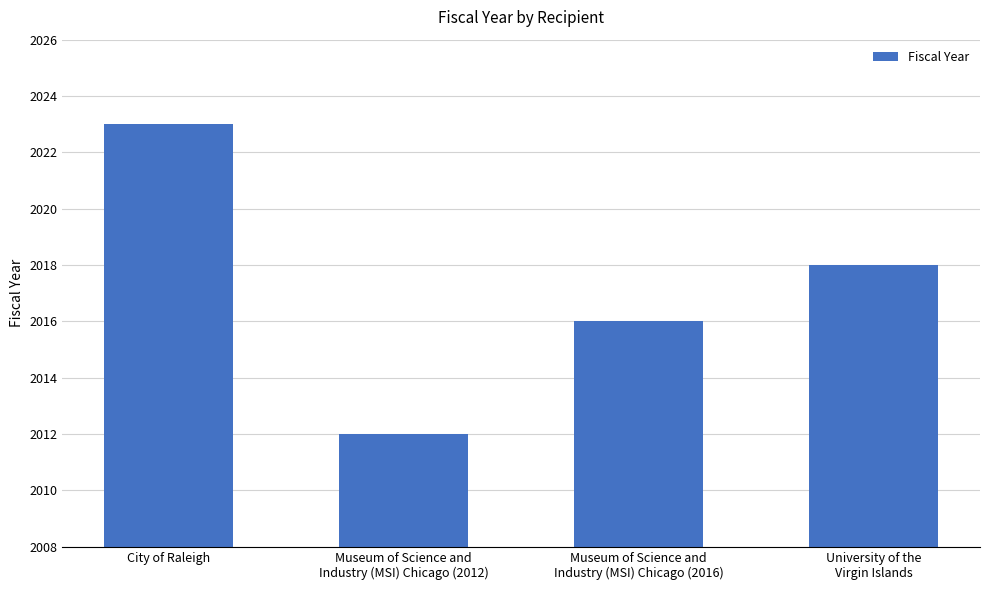

What value does the data have at City of Raleigh, to the nearest 10?

2020